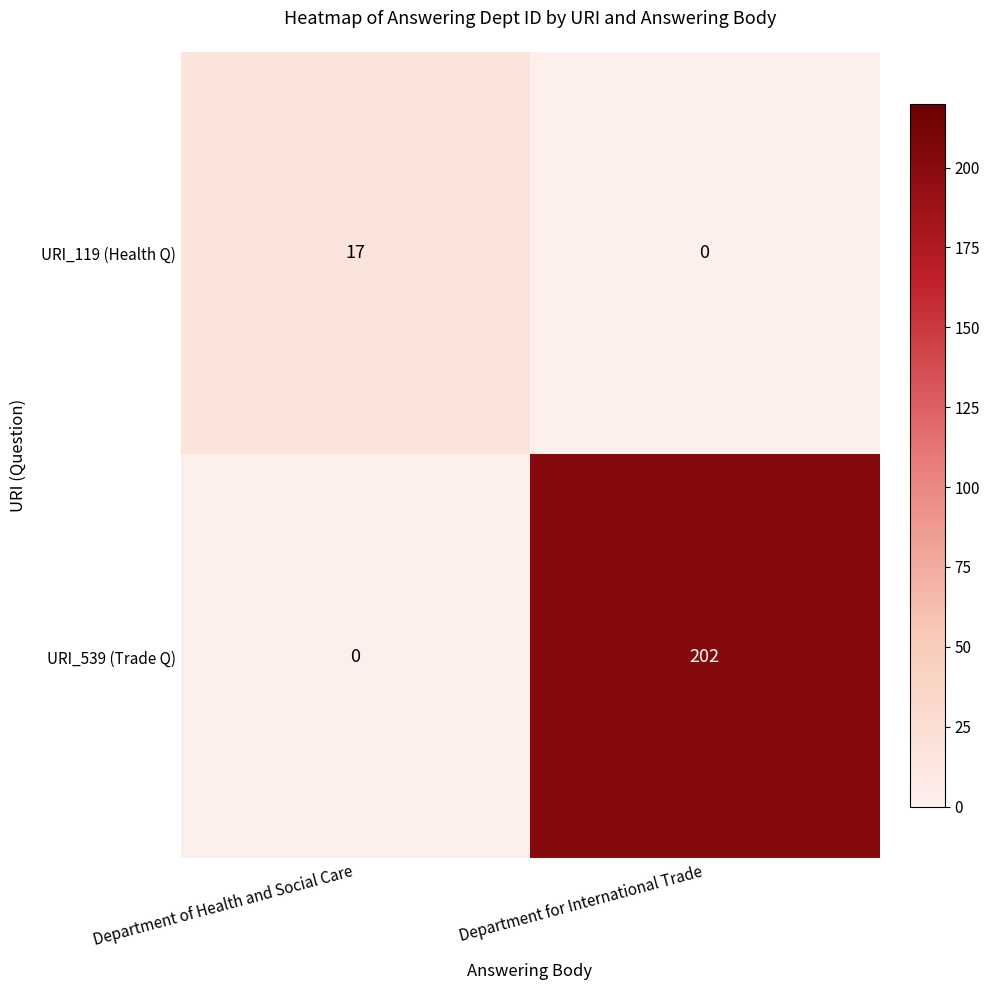

What is the highest value of the URI_539 (Trade Q) series?

202